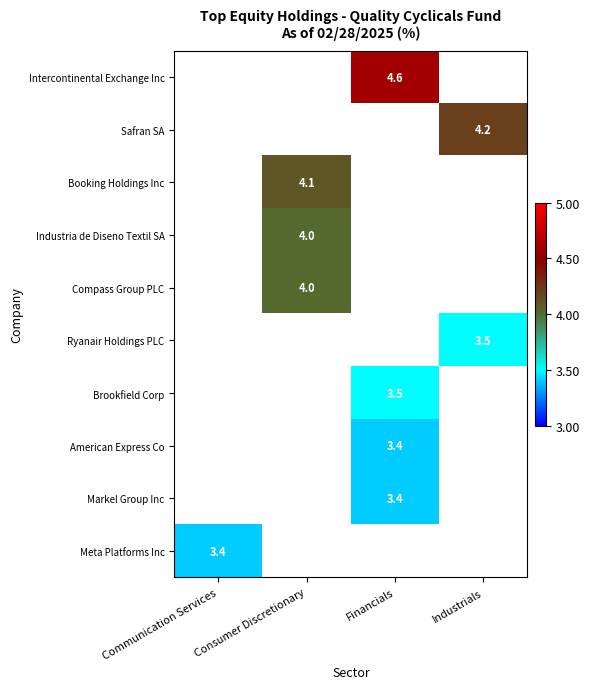

Is it true that Compass Group PLC equals 5.8 at Consumer Discretionary?

False